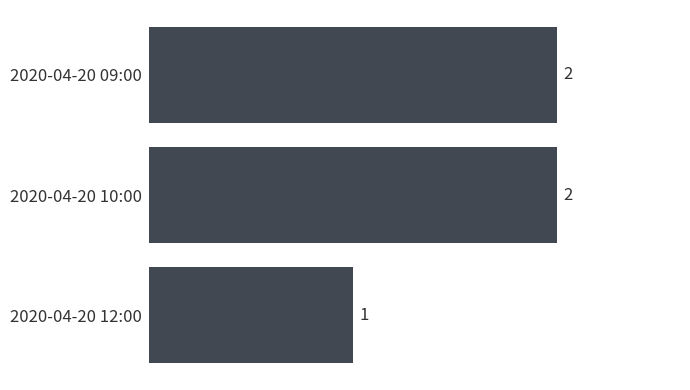

Count the values in the range 1 to 2.

3